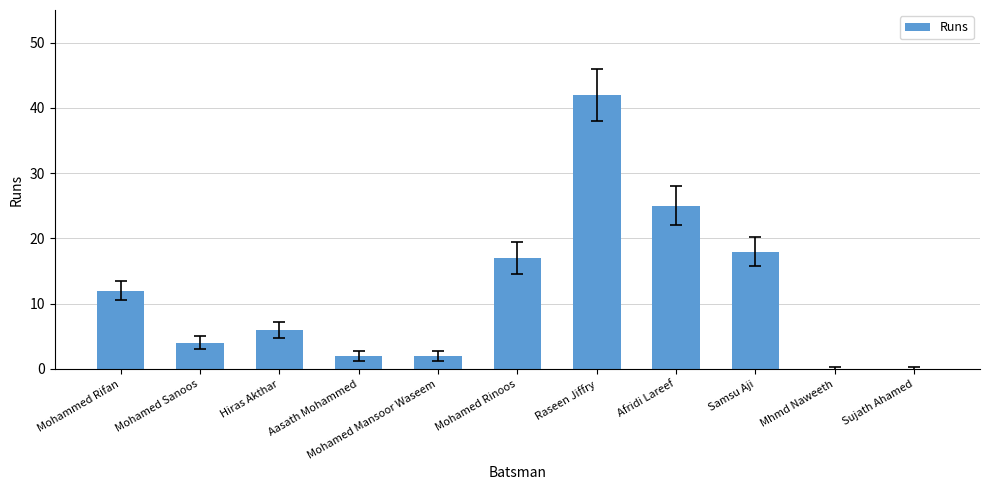

Reading left to right, transcribe all the data shown in this chart.

Mohammed Rifan=12	Mohamed Sanoos=4	Hiras Akthar=6	Aasath Mohammed=2	Mohamed Mansoor Waseem=2	Mohamed Rinoos=17	Raseen Jiffry=42	Afridi Lareef=25	Samsu Aji=18	Mhmd Naweeth=0	Sujath Ahamed=0